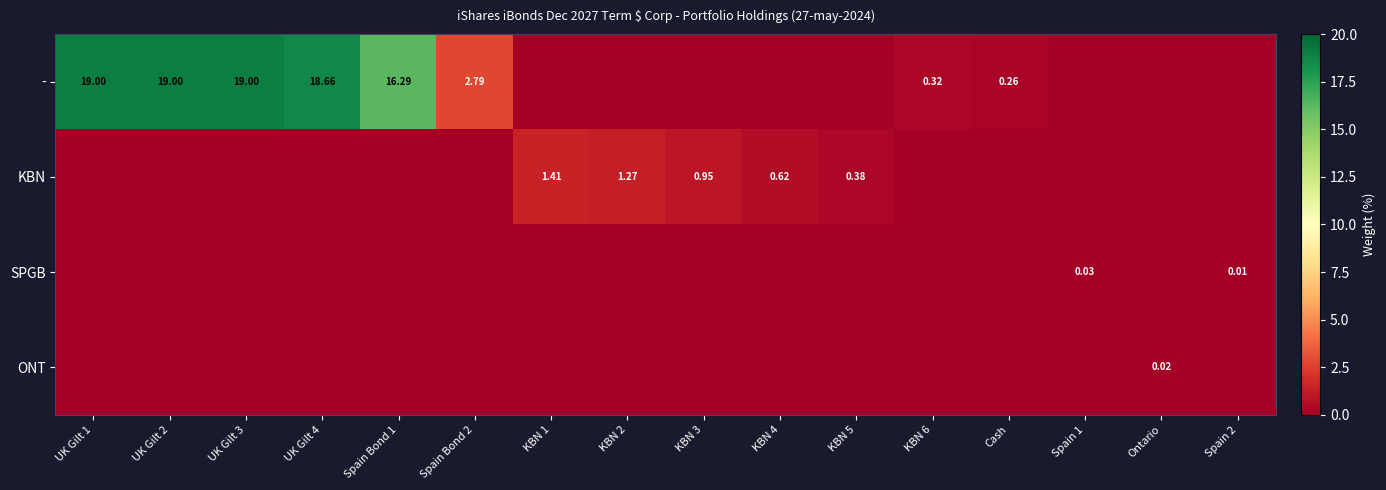

What is the maximum value shown in the chart?

19.0